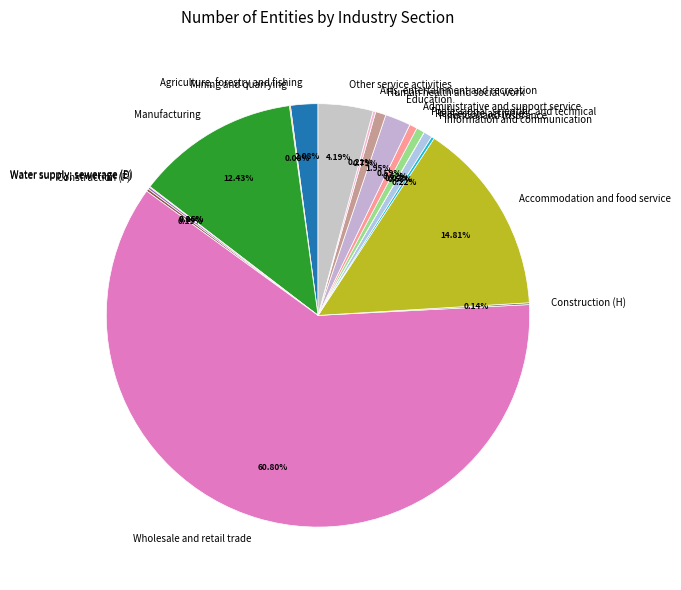

Between Professional, scientific and technical and Other service activities, which is larger?

Other service activities